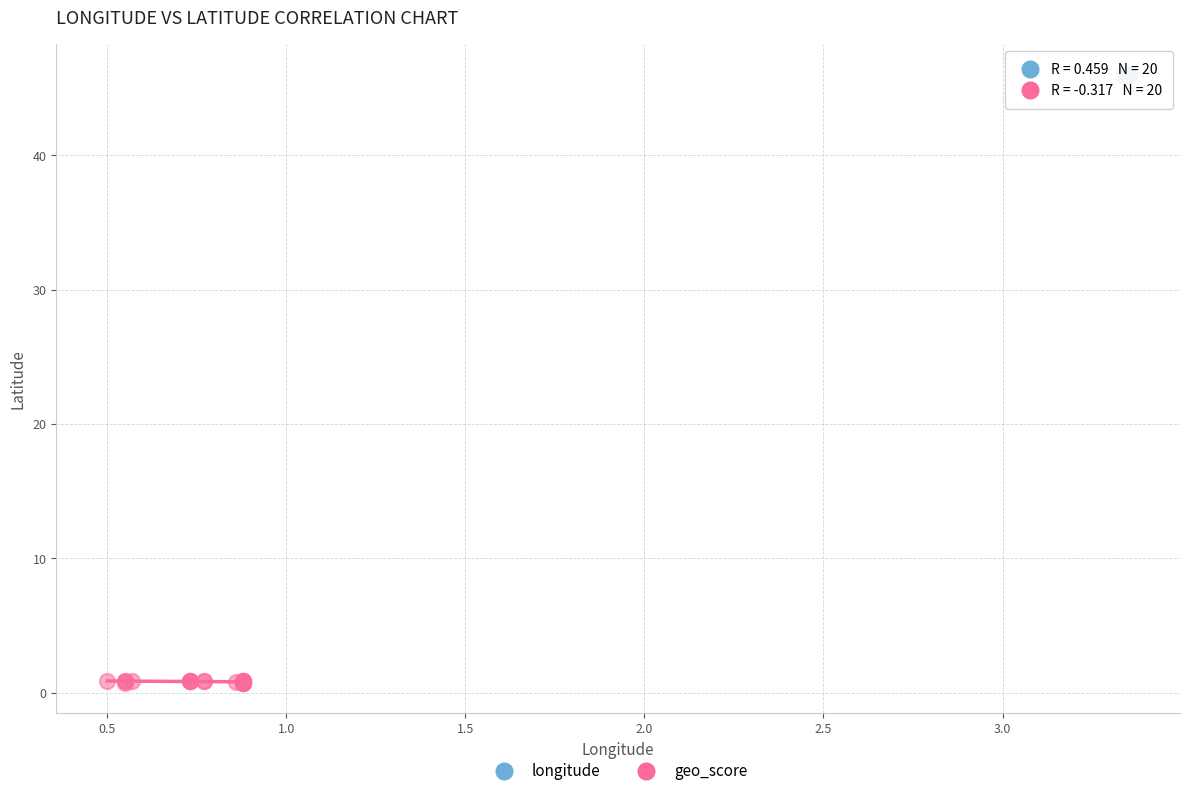

Which series contains the lowest Y value?

geo_score